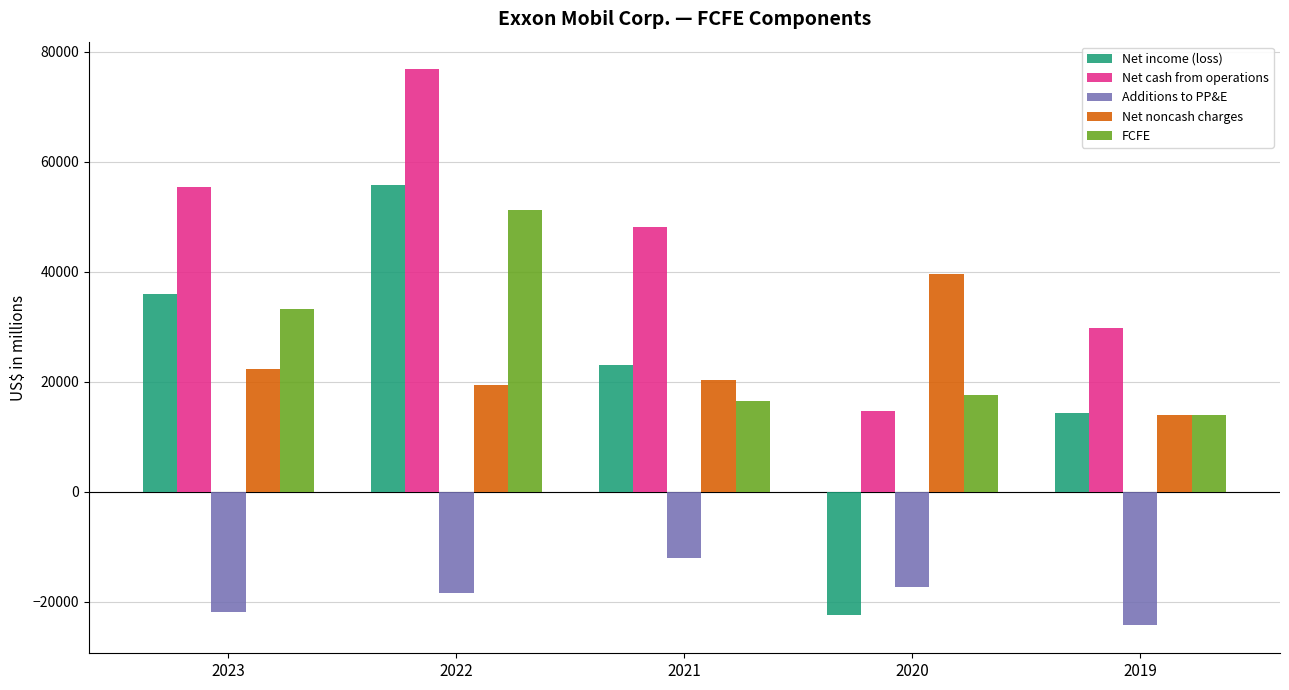

List the labels in order of Net cash from operations value, smallest first.

2020, 2019, 2021, 2023, 2022